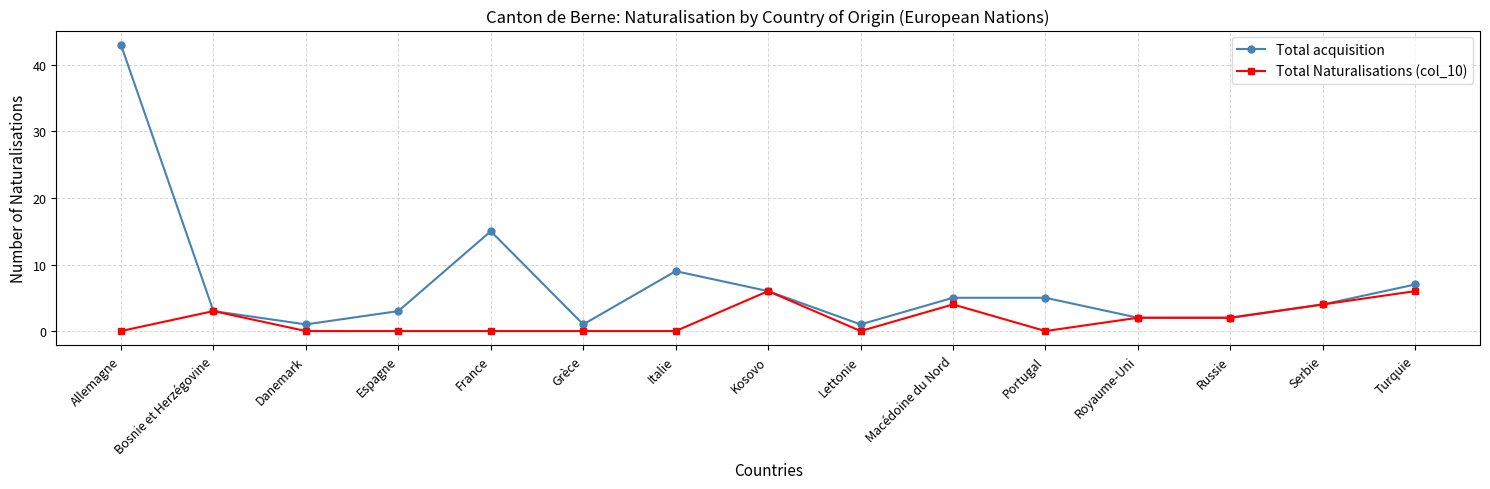

What position from the right is Bosnie et Herzégovine?

14